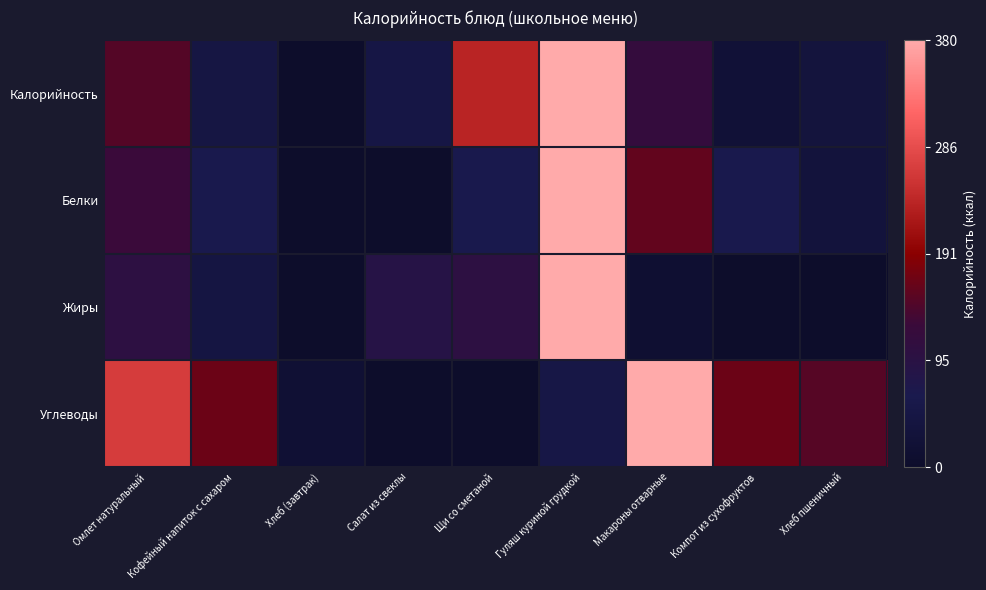

Reading left to right, transcribe all the data shown in this chart.

Калорийность: Омлет натуральный=0.4	Кофейный напиток с сахаром=0.1	Хлеб (завтрак)=0.0	Салат из свеклы=0.1	Щи со сметаной=0.6	Гуляш куриной грудкой=1.0	Макароны отварные=0.3	Компот из сухофруктов=0.1	Хлеб пшеничный=0.1
Белки: Омлет натуральный=0.3	Кофейный напиток с сахаром=0.2	Хлеб (завтрак)=0.0	Салат из свеклы=0.0	Щи со сметаной=0.2	Гуляш куриной грудкой=1.0	Макароны отварные=0.4	Компот из сухофруктов=0.2	Хлеб пшеничный=0.1
Жиры: Омлет натуральный=0.3	Кофейный напиток с сахаром=0.1	Хлеб (завтрак)=0.0	Салат из свеклы=0.2	Щи со сметаной=0.3	Гуляш куриной грудкой=1.0	Макароны отварные=0.0	Компот из сухофруктов=0.0	Хлеб пшеничный=0.0
Углеводы: Омлет натуральный=0.7	Кофейный напиток с сахаром=0.4	Хлеб (завтрак)=0.0	Салат из свеклы=0.0	Щи со сметаной=0.0	Гуляш куриной грудкой=0.1	Макароны отварные=1.0	Компот из сухофруктов=0.4	Хлеб пшеничный=0.4